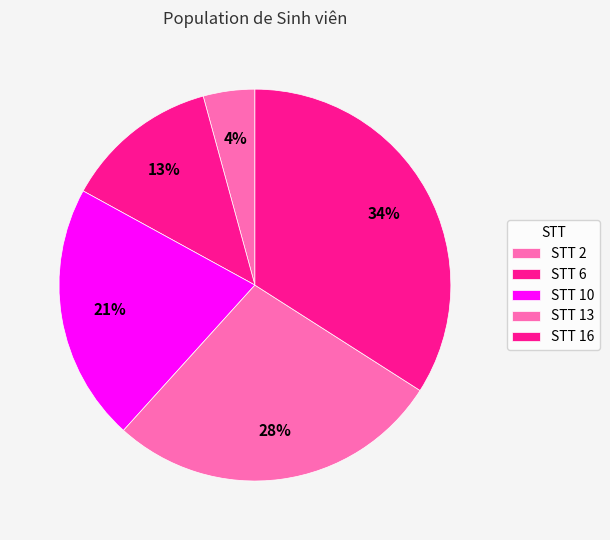

Is there any slice that represents more than half of the pie?

No